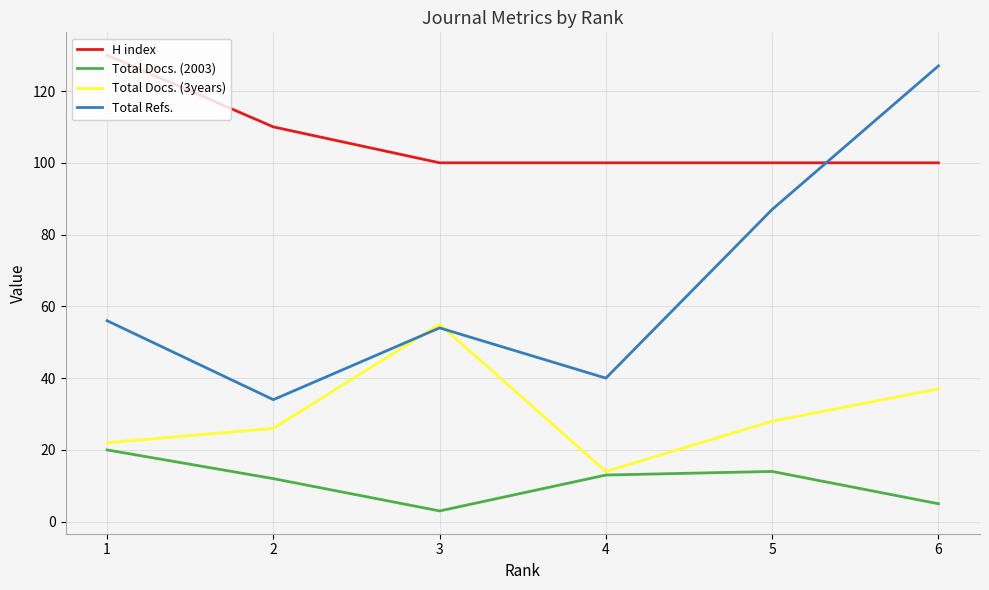

The value of Total Refs. at 4 is 17. True or false?

False